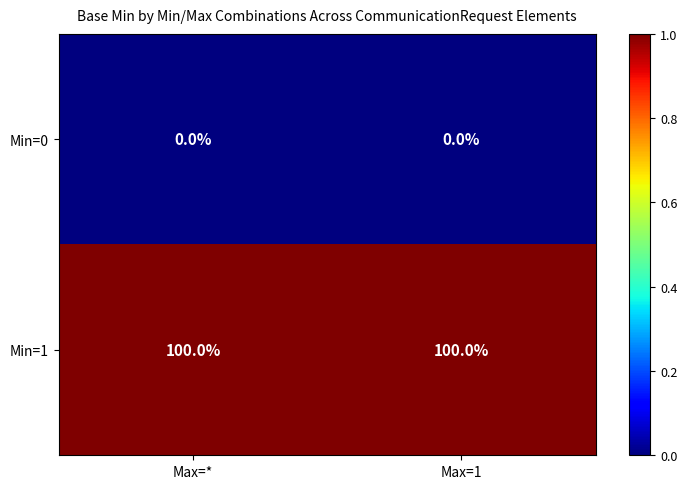

Reading left to right, what are all the values shown in this chart?

Min=0: Max=*=0	Max=1=0
Min=1: Max=*=100	Max=1=100